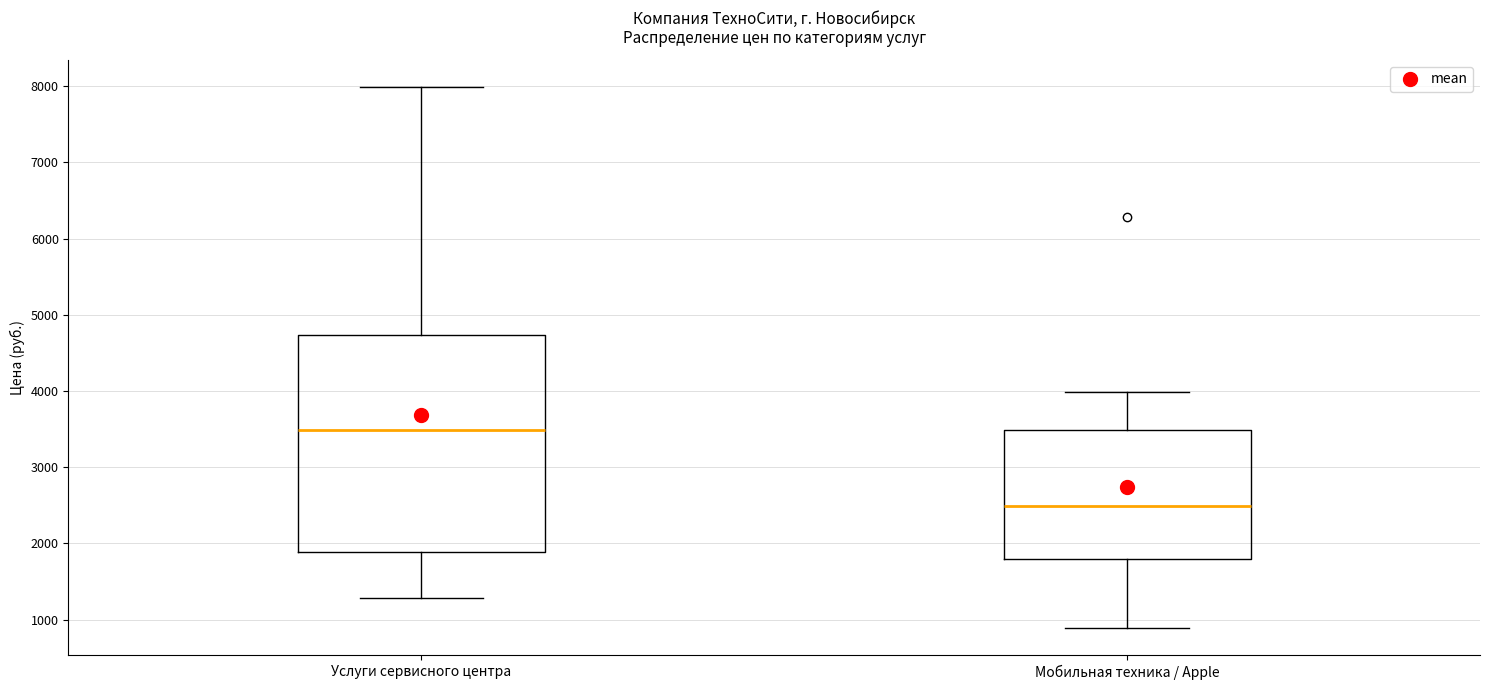

Reading left to right, transcribe this box plot: for each box, give where its median line is, the range the box spans, and where its two whiskers end, as read against the y-axis. The values are not printed on the chart, so give them approximately, as read against the axis.

Услуги сервисного центра: median 3500, box 1900 to 4700, whiskers 1300 to 8000
Мобильная техника / Apple: median 2500, box 1800 to 3500, whiskers 900 to 4000